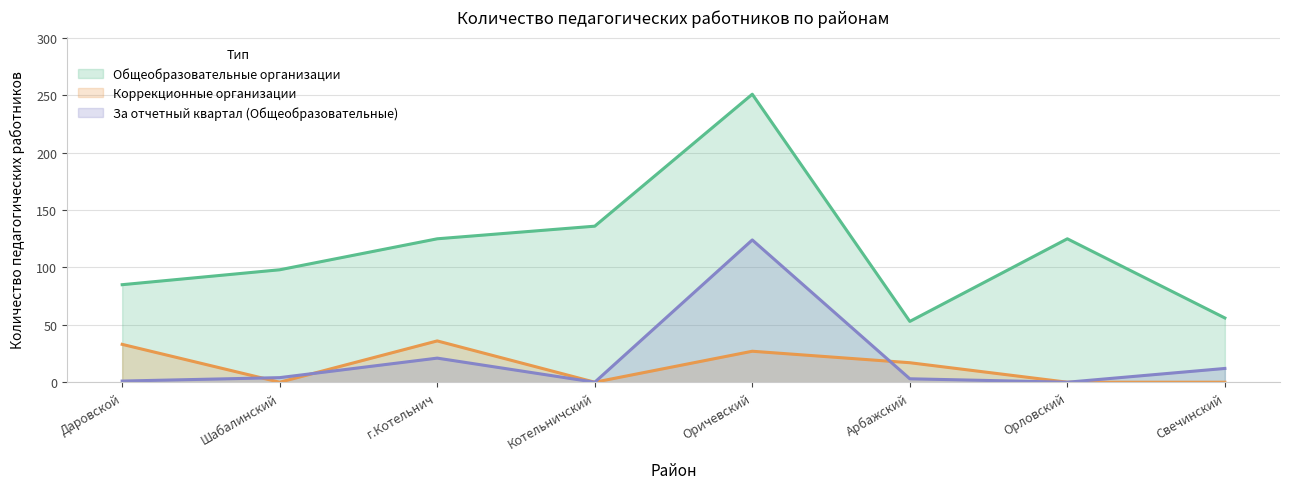

In Коррекционные общеобразовательные организации, how many points are higher than both neighbors (excluding endpoints)?

2